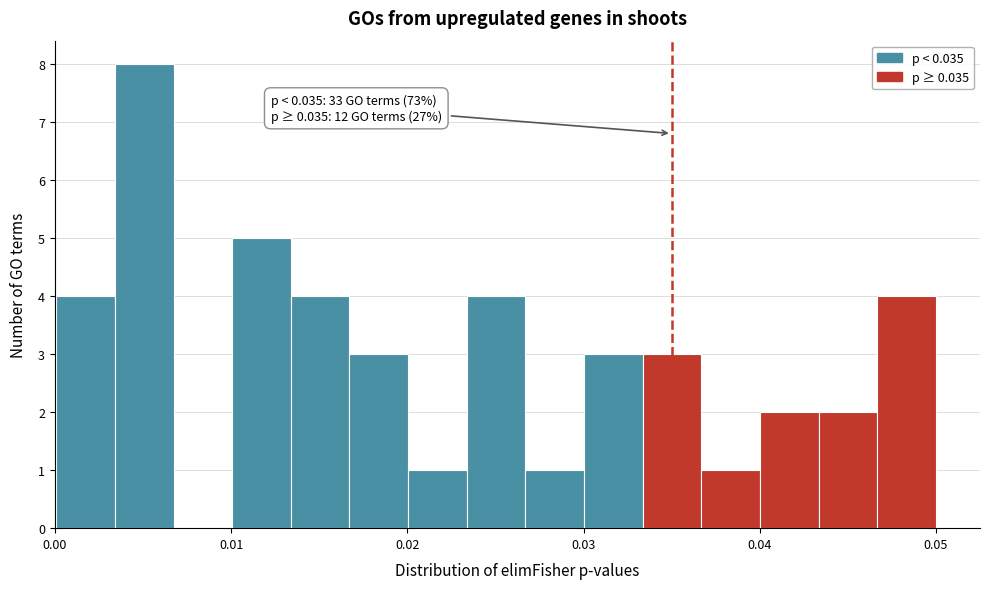

Read against the x-axis, roughly where is the centre of the tallest bar?

0.005